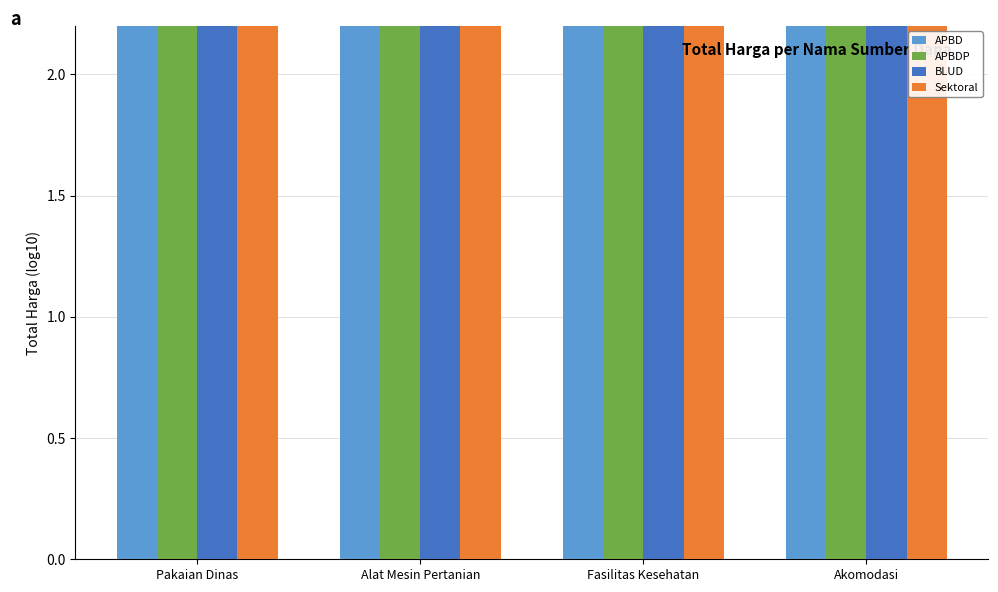

Does the chart contain stacked bars?

No